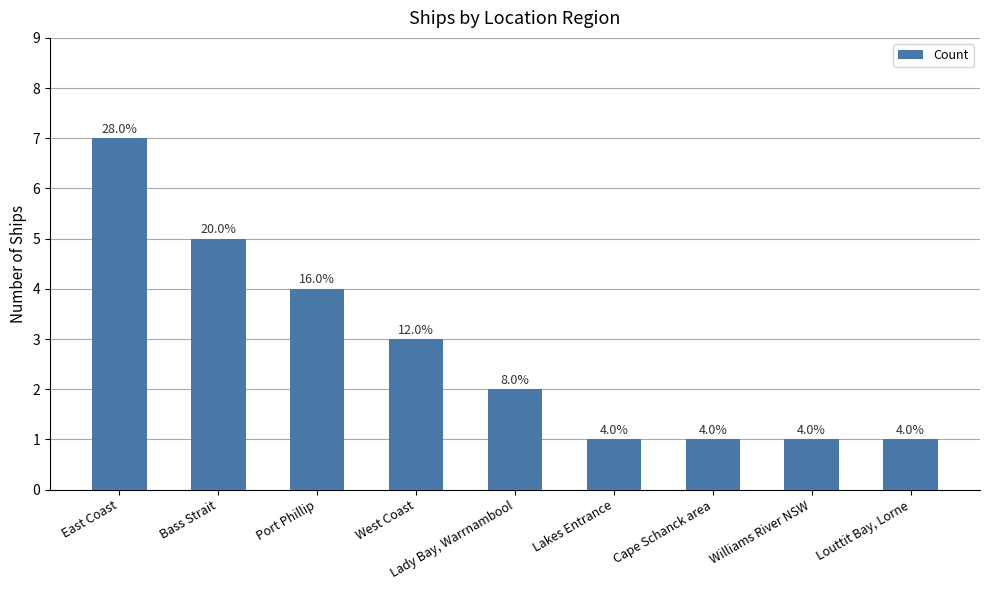

What is the smallest value displayed?

1